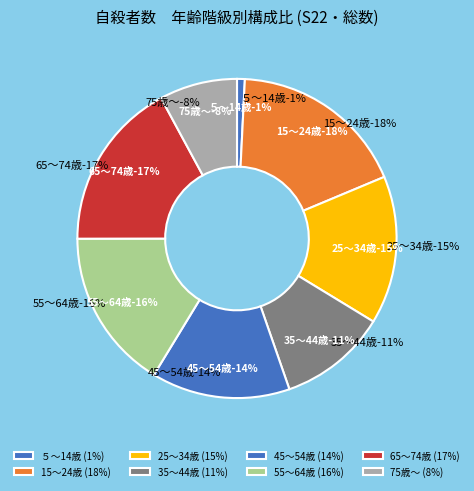

How many slices are in this pie chart?

8